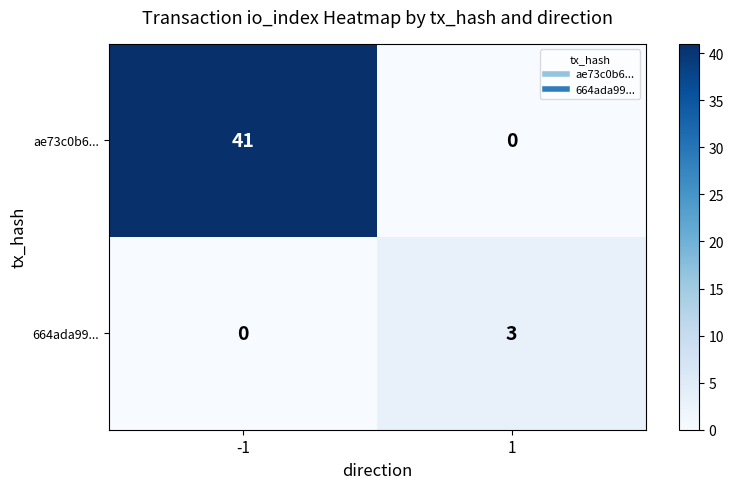

At which category is the sum across all series the highest?

-1